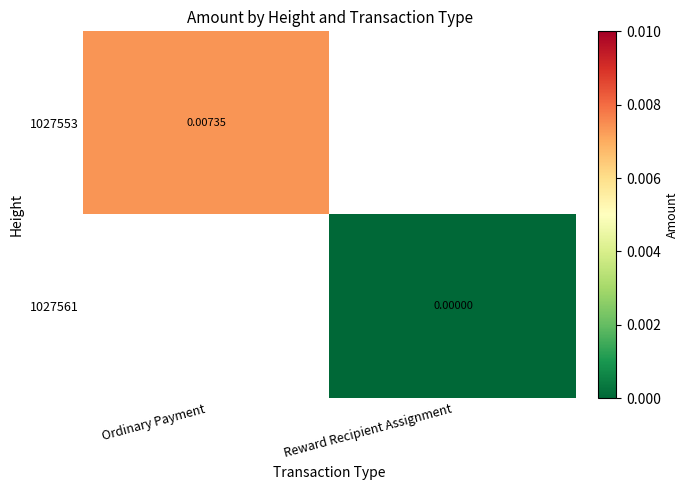

Is the value of 1027561 at Reward Recipient Assignment greater than the value of 1027553 at Ordinary Payment?

No